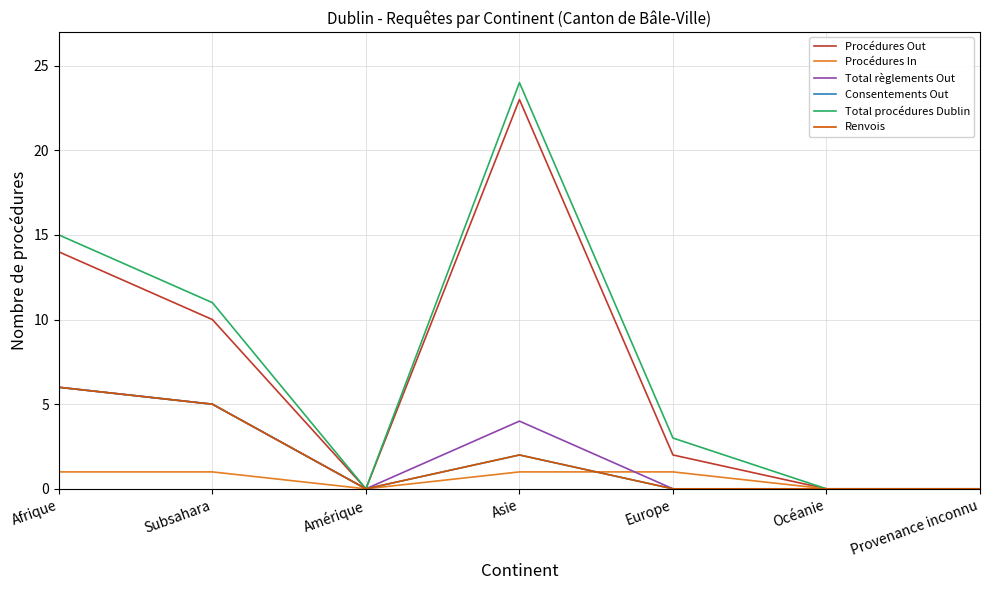

Does the chart have visible grid lines?

Yes